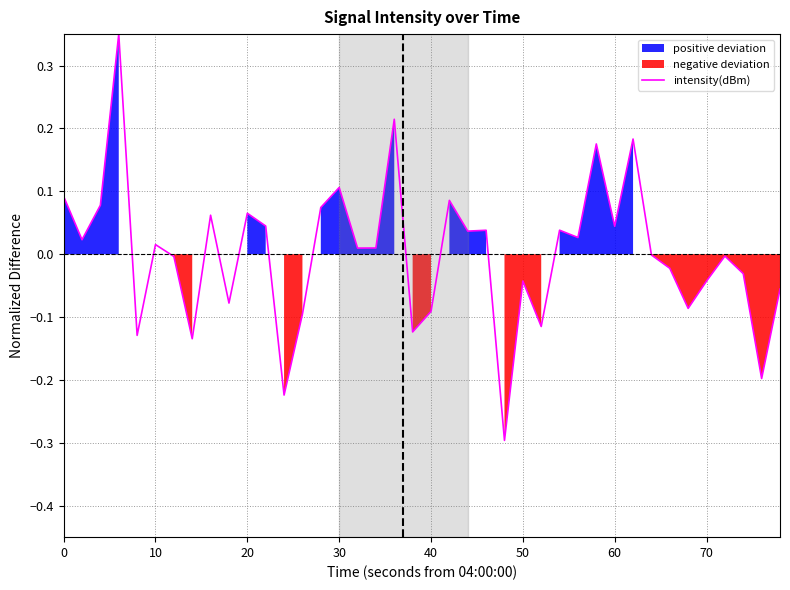

The value at 13 is -0.0. True or false?

False